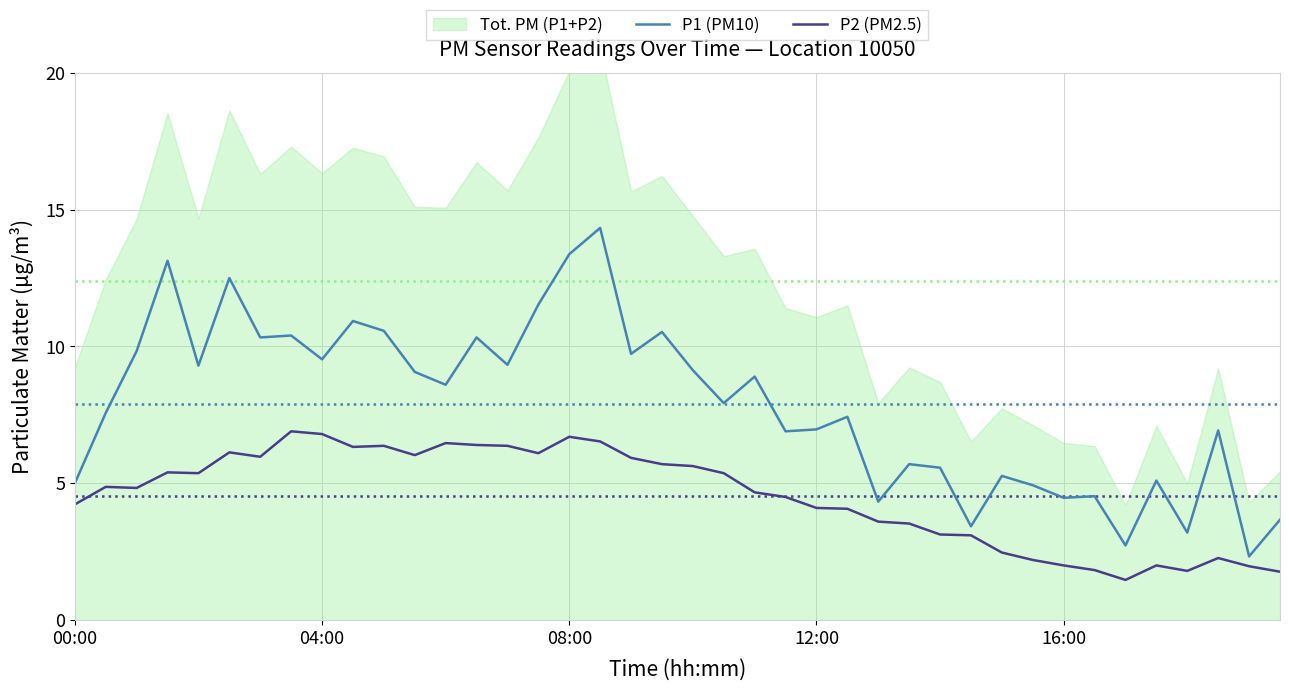

How many interior local peaks does the P1 (PM10) series have?

14